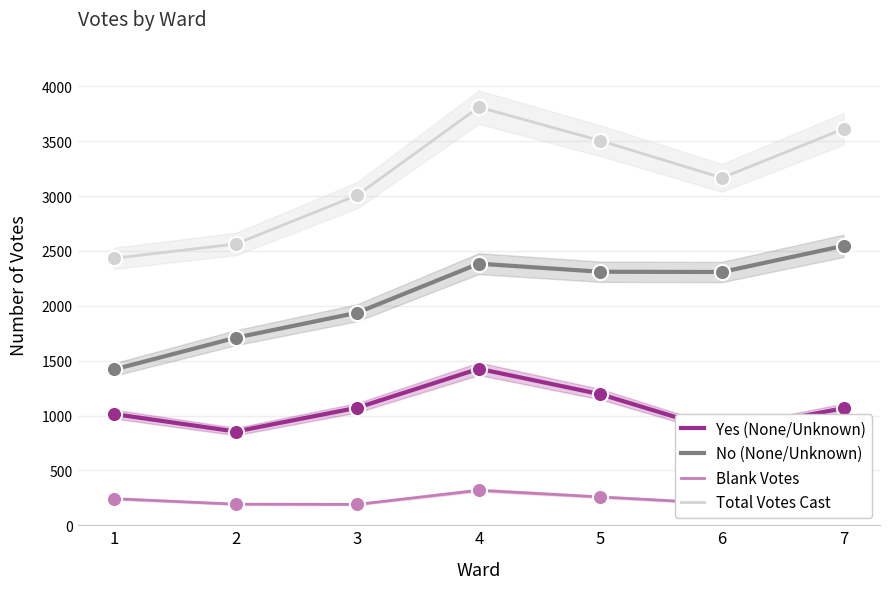

Which series contains the lowest Y value?

Blank Votes